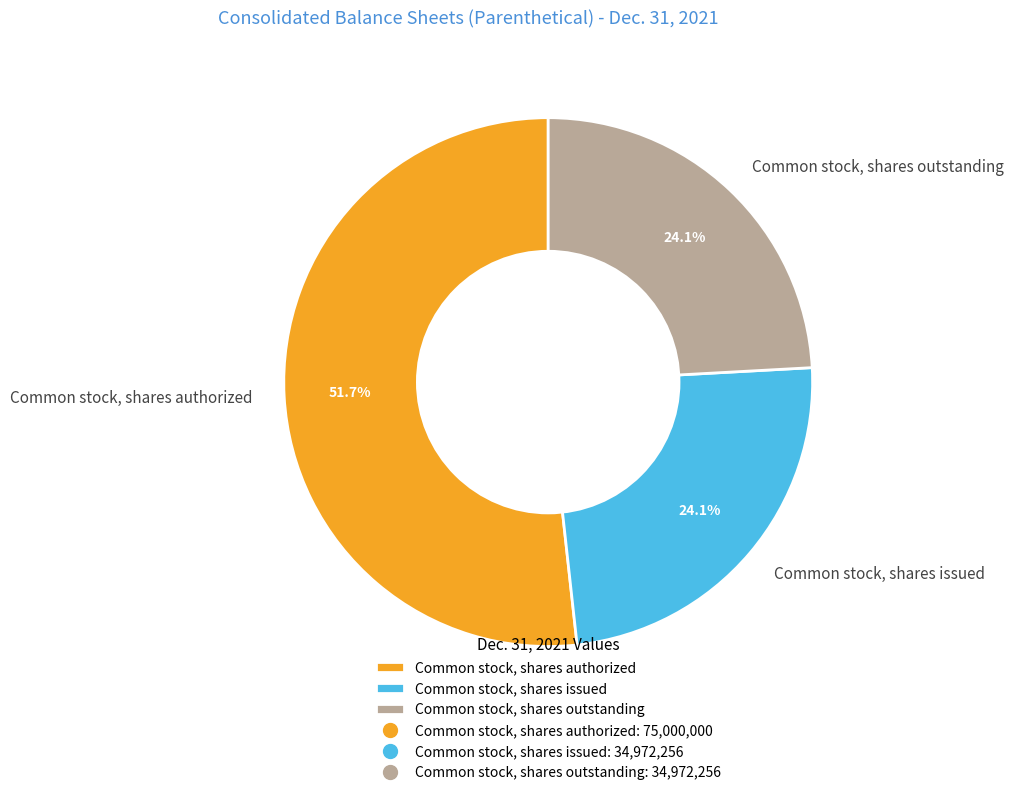

To the nearest percent, what is the difference between the largest and smallest slice percentages?

28%